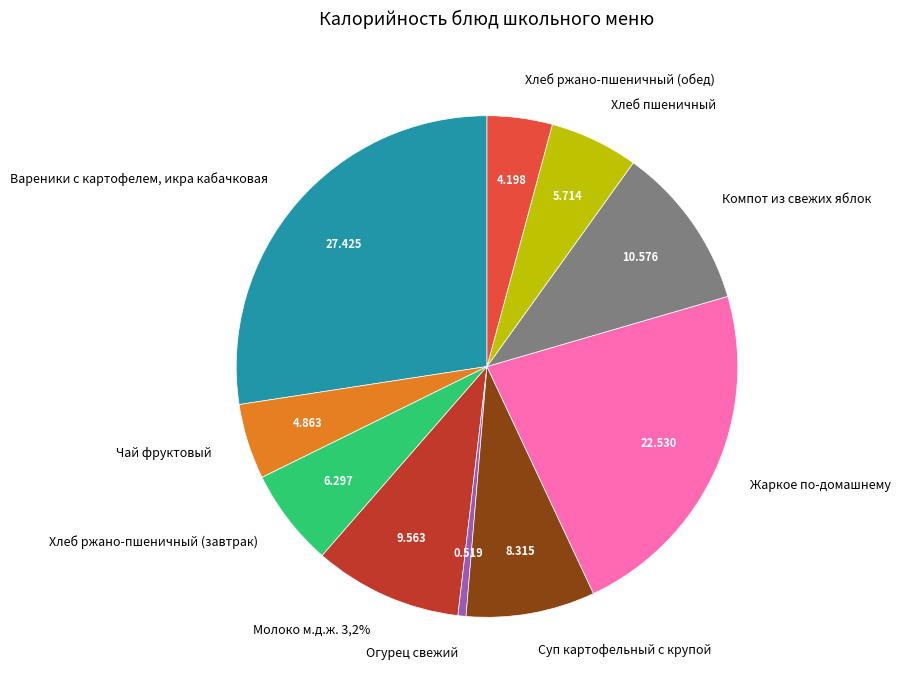

Do Хлеб ржано-пшеничный (завтрак) and Огурец свежий together represent more than half of the pie?

No